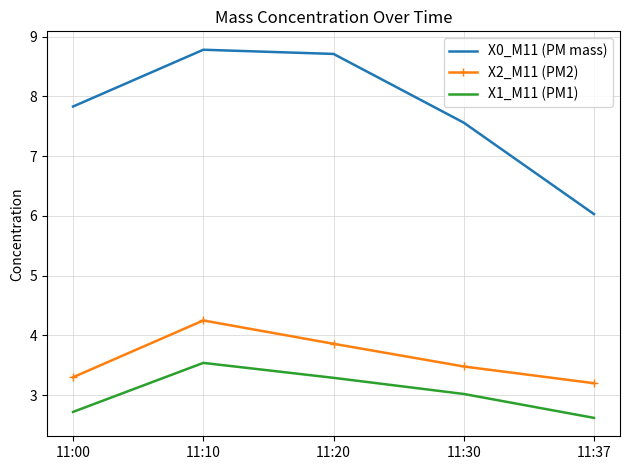

True or false: X0_M11 (PM mass) has more than 0 interior local peaks.

True